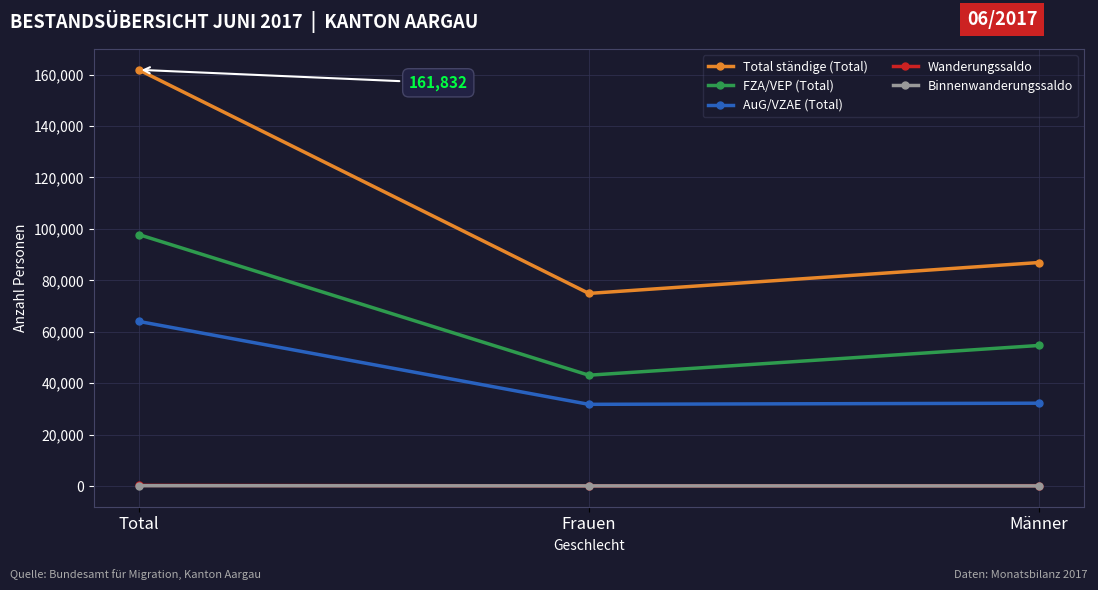

What is the difference between the maximum and minimum values in the AuG/VZAE (Total) series?

32239